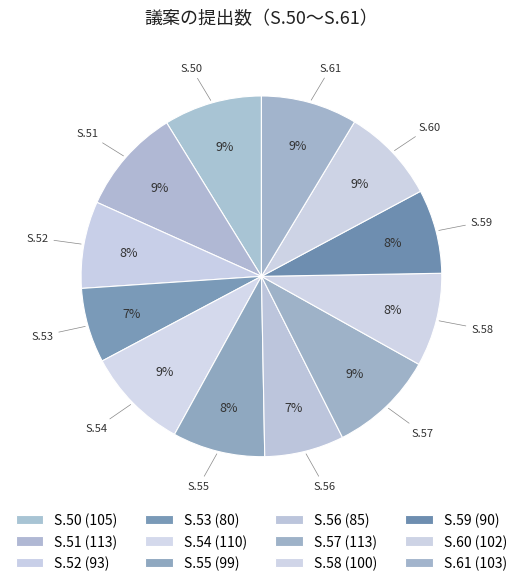

Does any single category account for the majority?

No